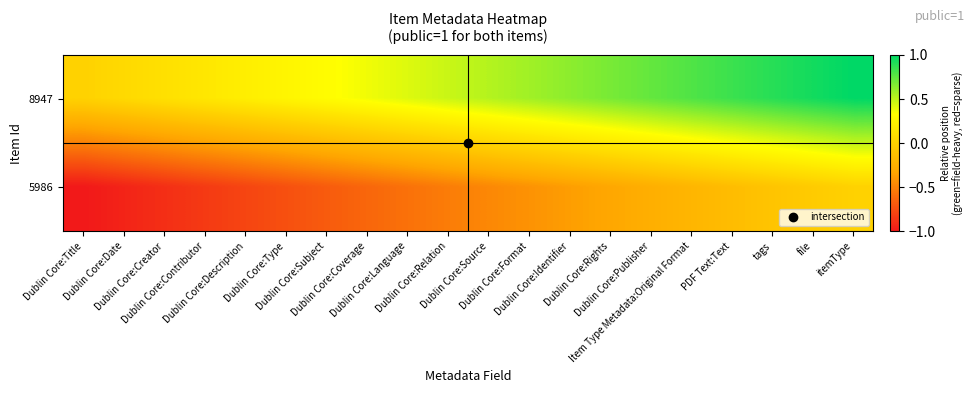

Which has a higher value, Dublin Core:Description or Dublin Core:Subject?

Dublin Core:Subject